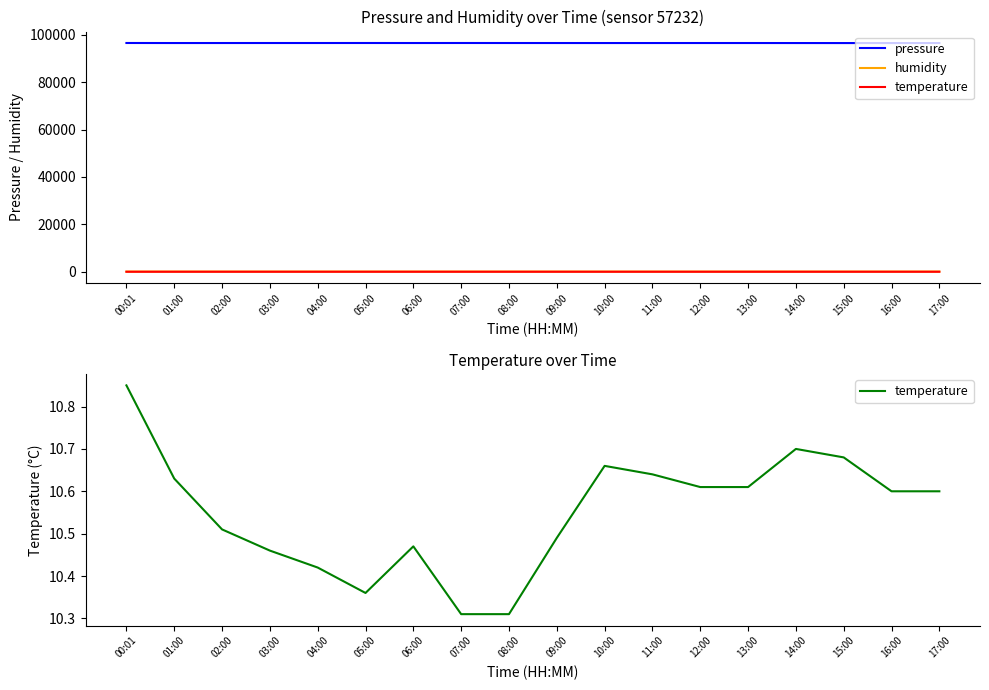

What is the sum of the pressure values at 05:00 and 07:00?

193038.0